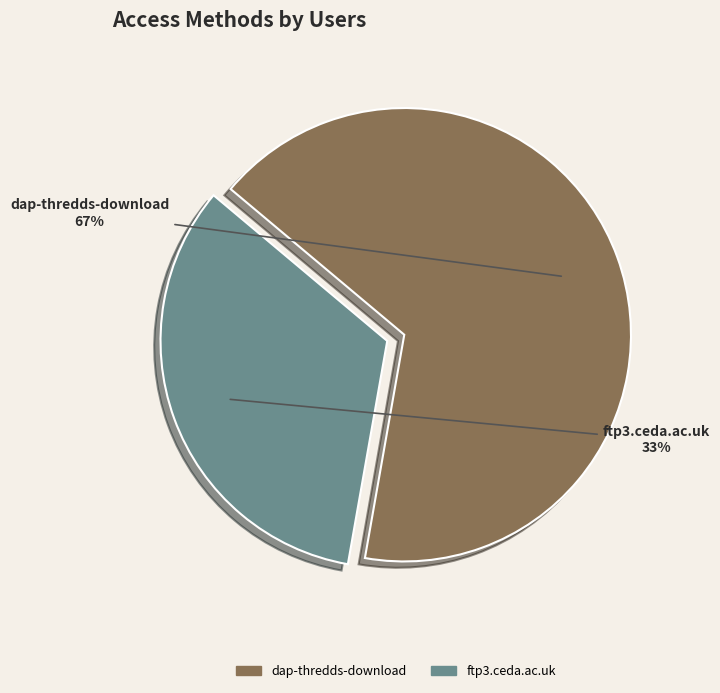

Combined, do ftp3.ceda.ac.uk and dap-thredds-download account for over 50%?

Yes